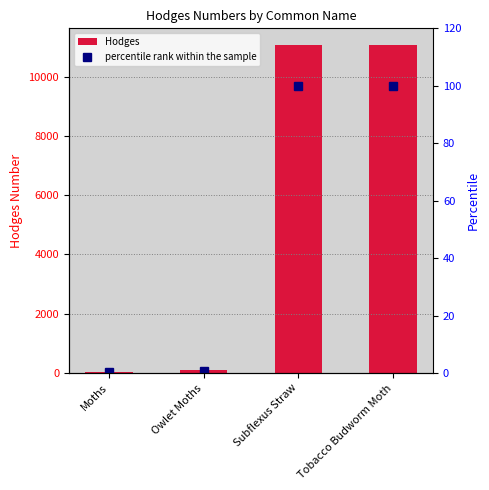

At how many categories does at least one series exceed 3187?

2